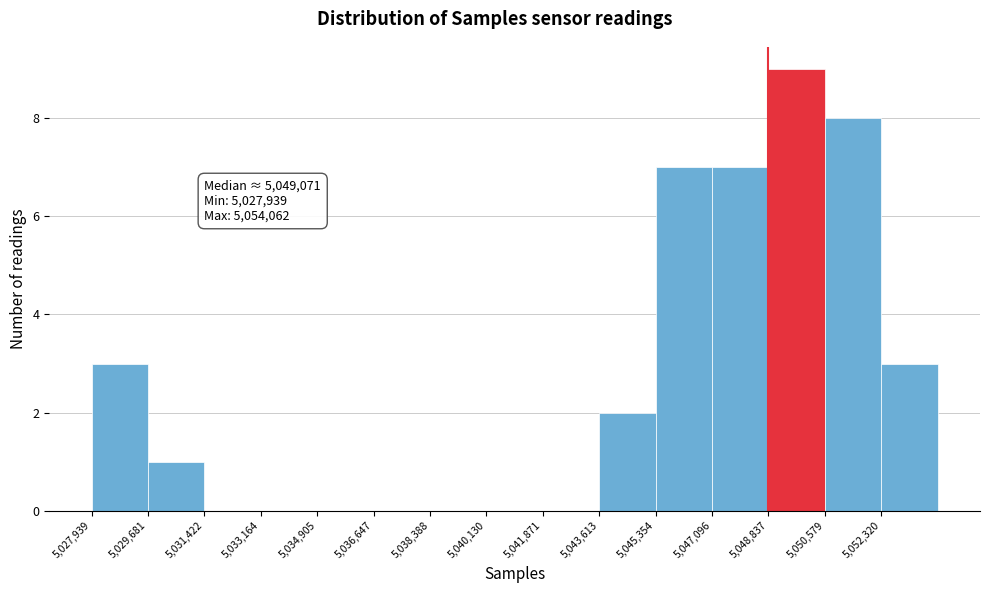

Over which range of the x-axis is the bar tallest?

5048800 to 5050600